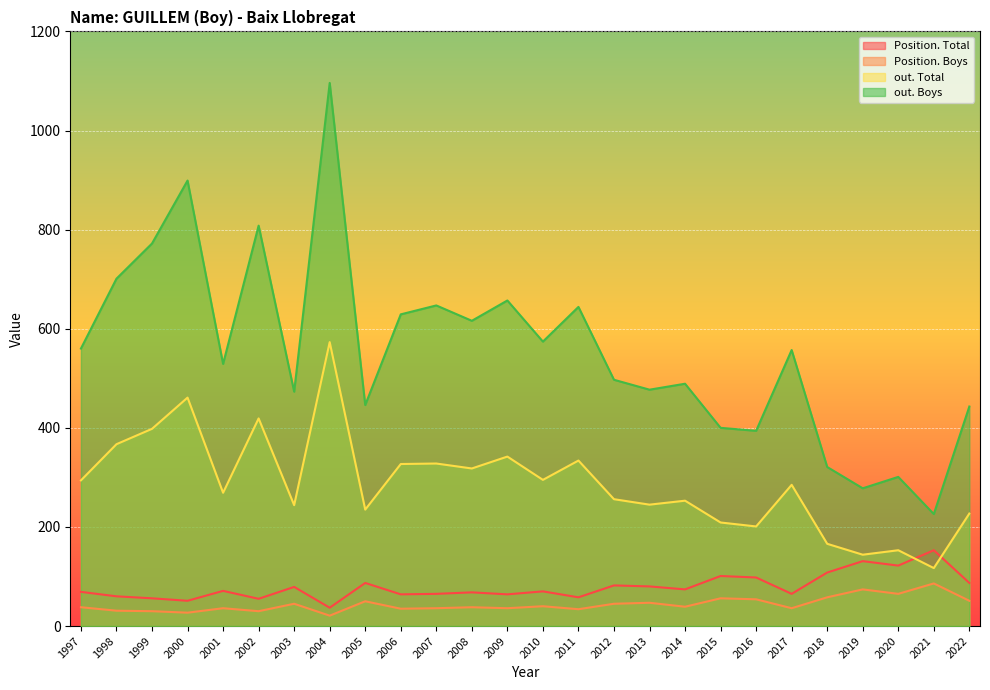

How many data points in out. Total are less than 285?

13